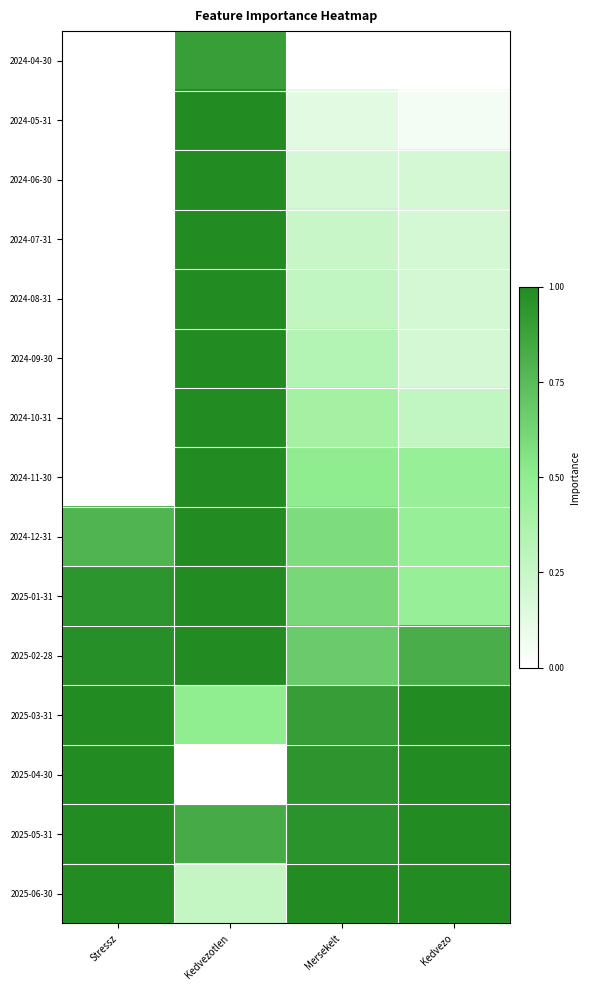

Rank the series at Stressz from highest to lowest value.

2025-03-31, 2025-05-31, 2025-06-30, 2025-04-30, 2025-02-28, 2025-01-31, 2024-12-31, 2024-04-30, 2024-06-30, 2024-07-31, 2024-09-30, 2024-11-30, 2024-08-31, 2024-10-31, 2024-05-31